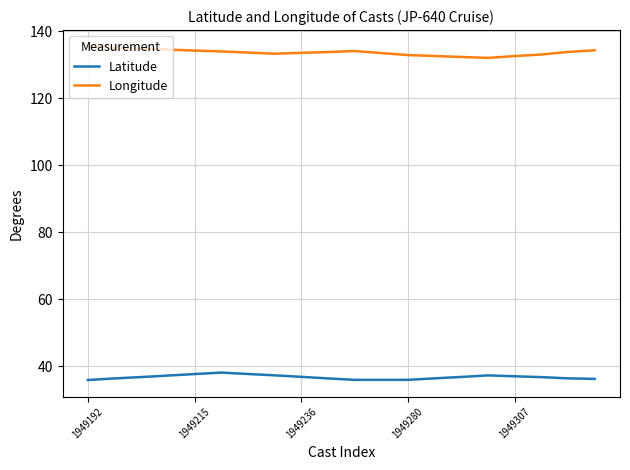

Is this an area chart (filled region under the line)?

No